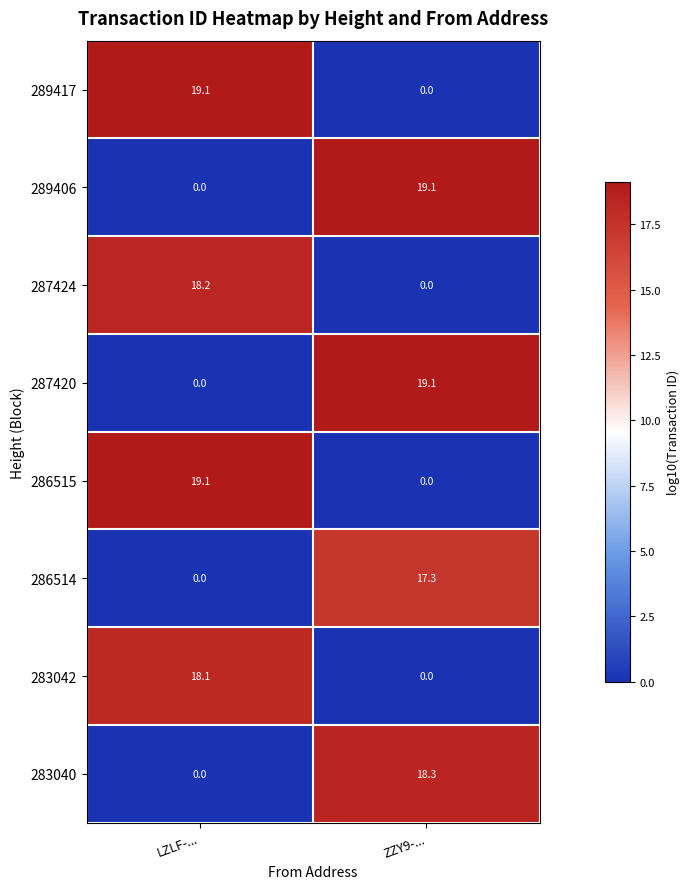

Is it true that 283040 equals 7.8 at LZLF-...?

False